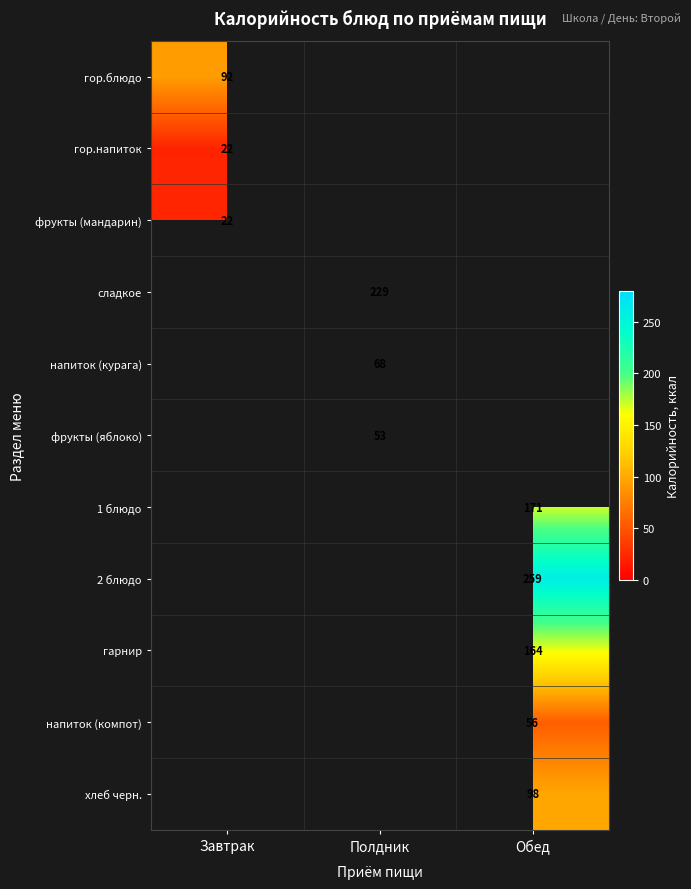

At how many categories does at least one series exceed 203?

2